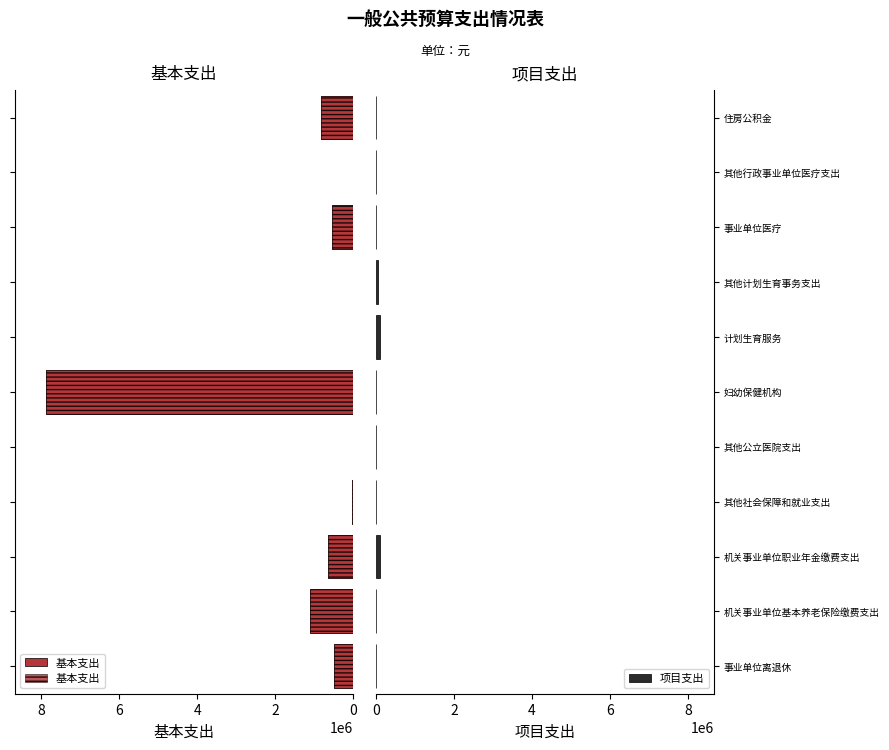

At how many categories does at least one series exceed 7288785?

1